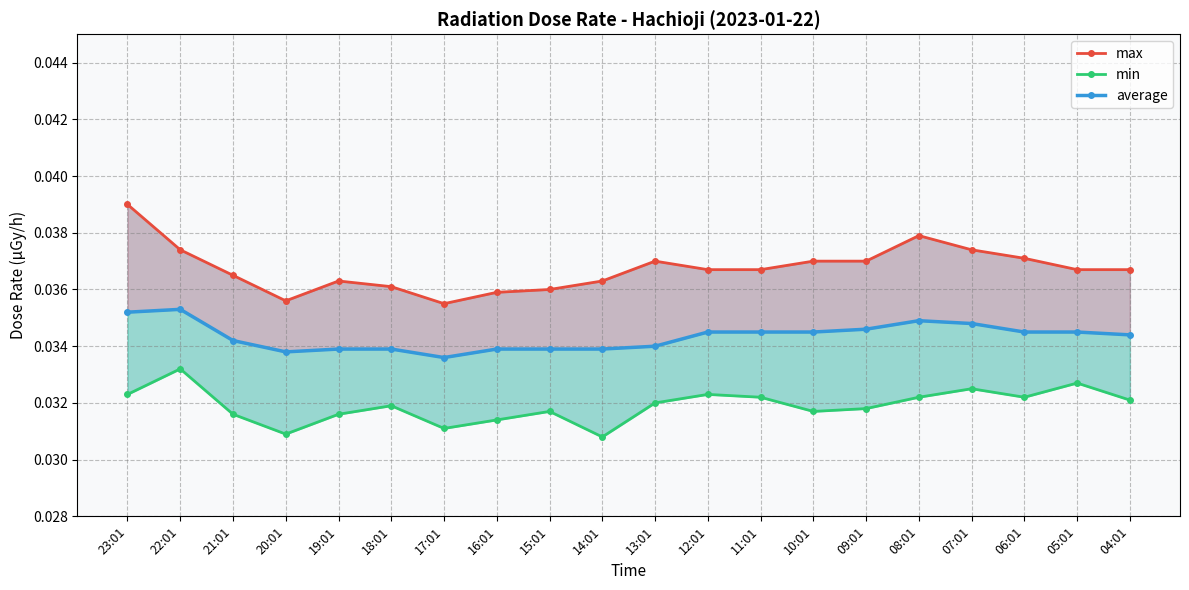

How many distinct data groups are displayed?

3